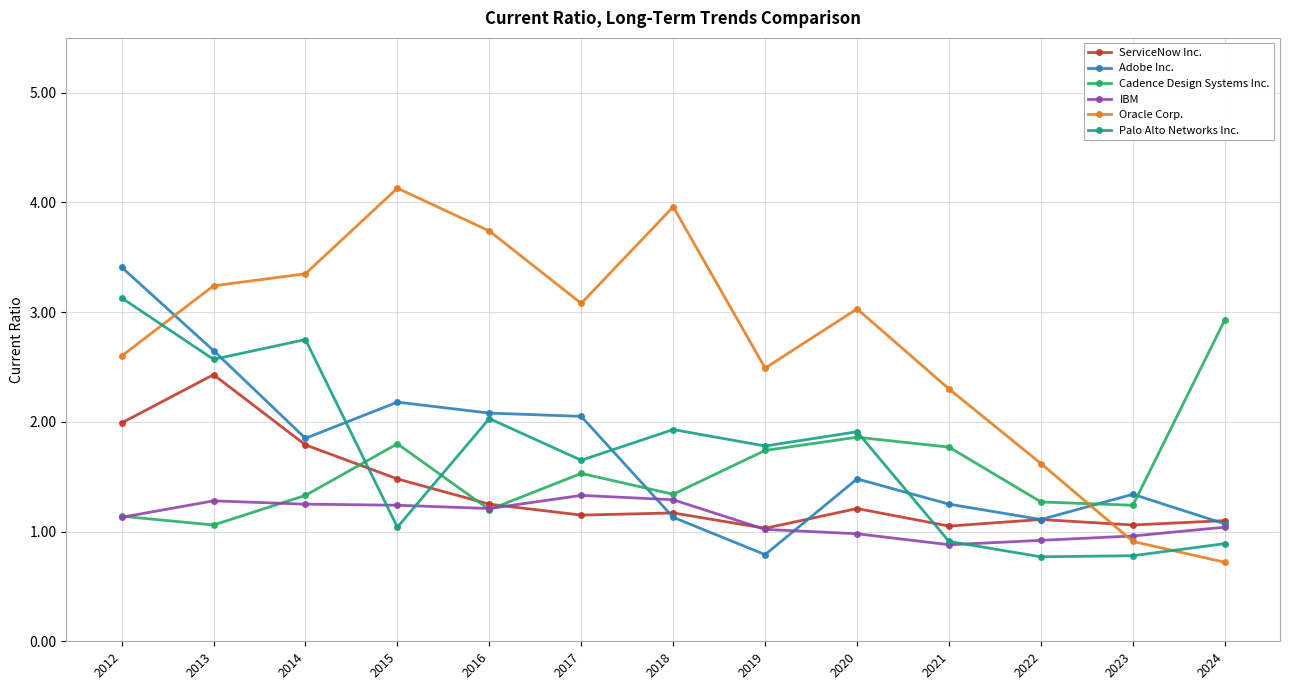

What is the difference between the Cadence Design Systems Inc. values at 2018 and 2017?

0.2